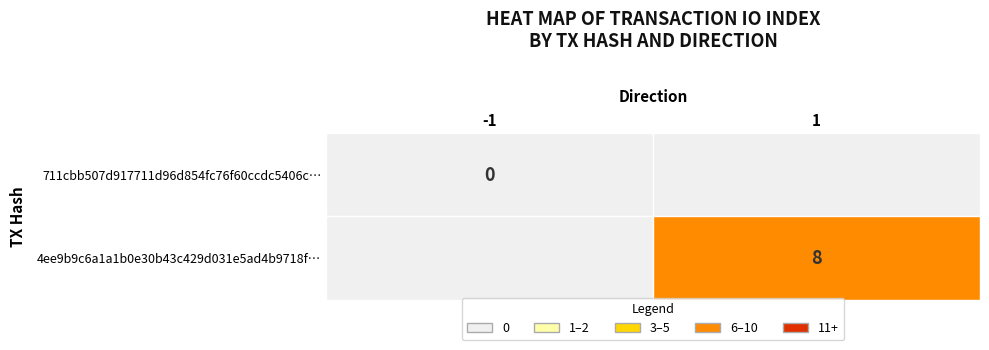

How many 711cbb507d917711d96d854fc76f60ccdc5406c values are between -1 and 0?

2